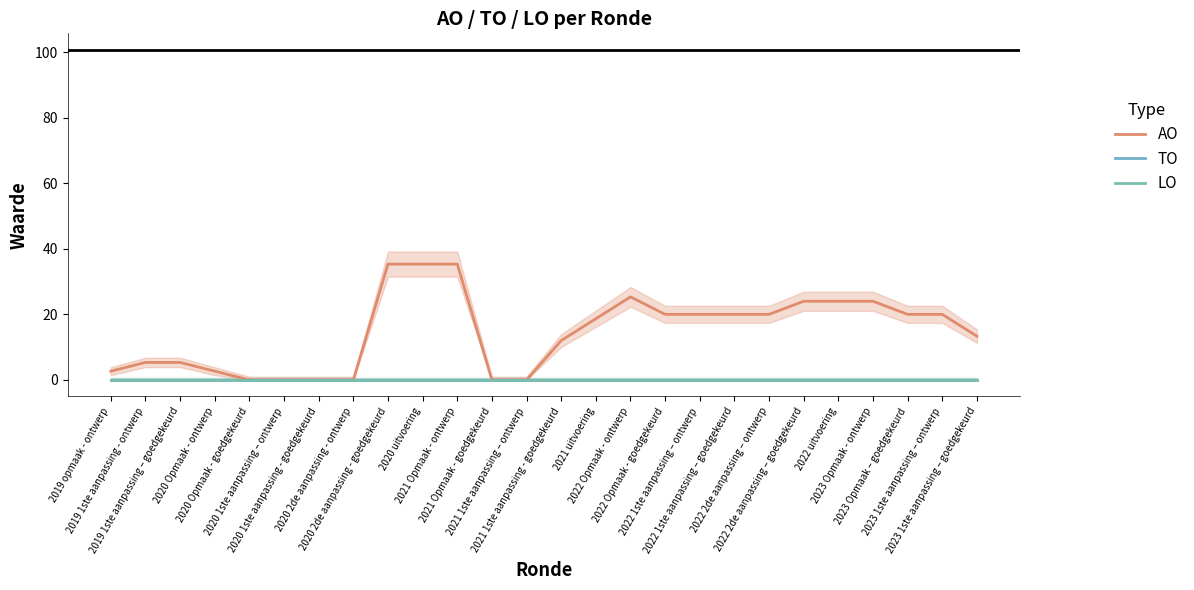

Does the chart display data point markers on the line(s)?

No